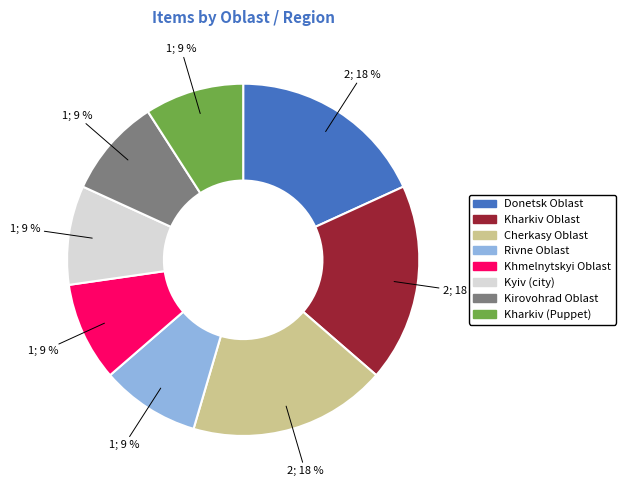

Count the number of slices in the pie.

8